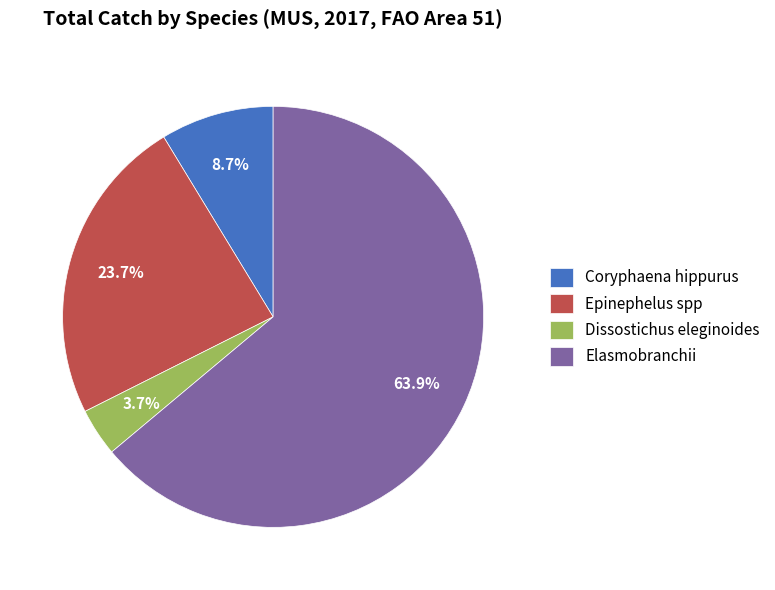

Which slice is the largest?

Elasmobranchii